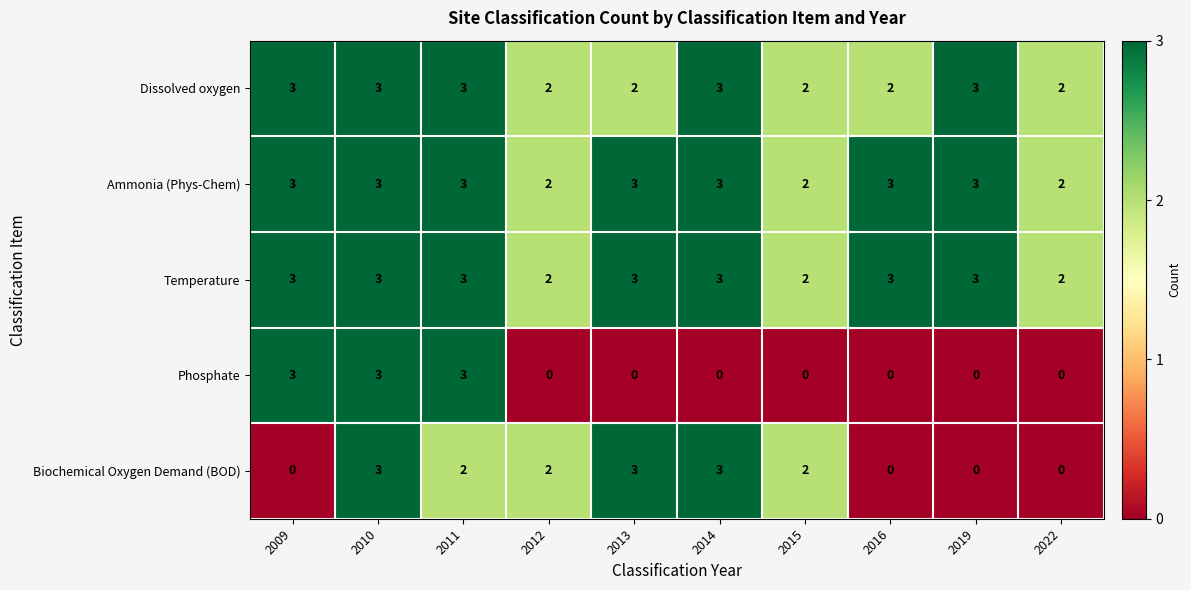

What is the spread (max minus min) of values at 2009?

3